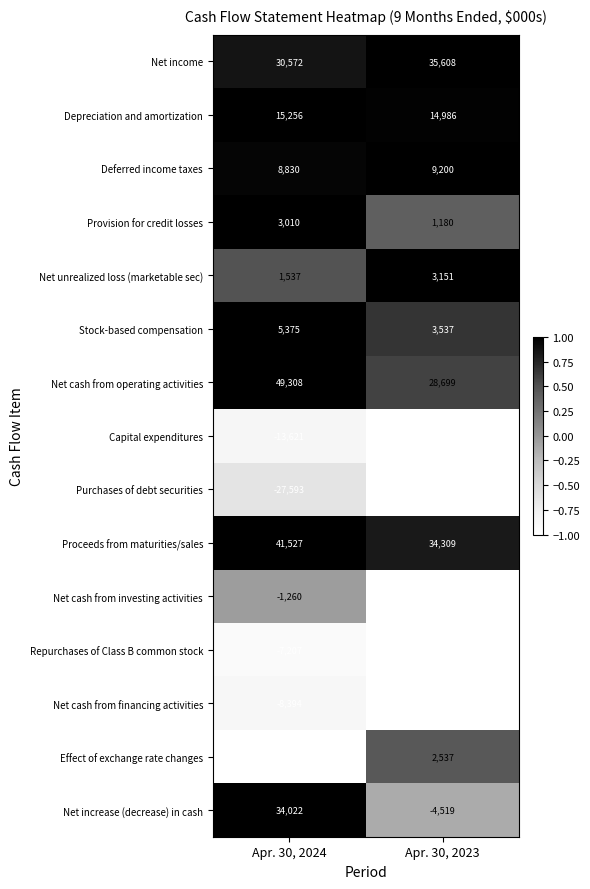

What is the difference between the maximum and minimum values in the Provision for credit losses series?

1830